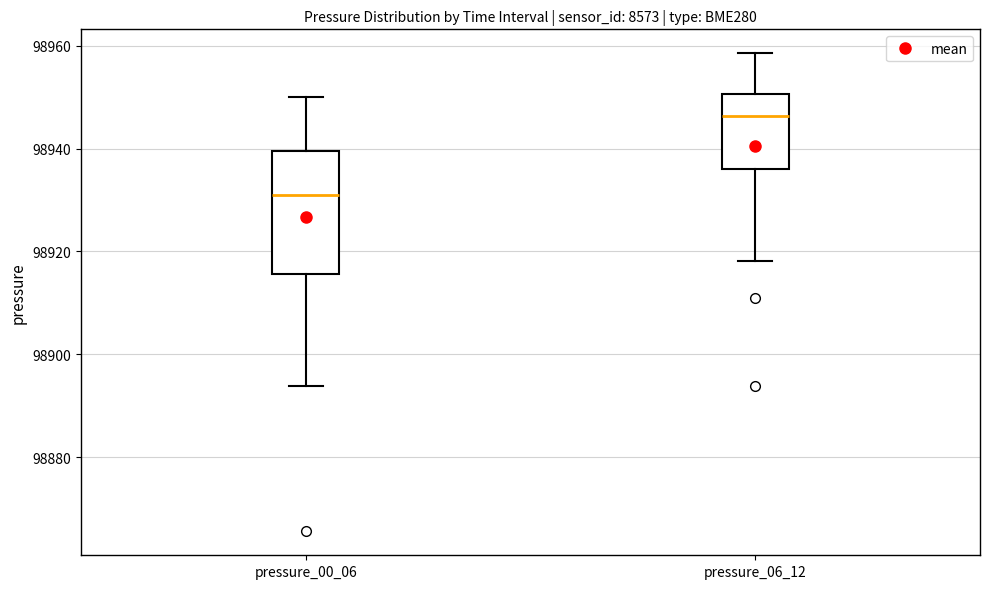

Reading left to right, transcribe this box plot: for each box, give where its median line is, the range the box spans, and where its two whiskers end, as read against the y-axis. The values are not printed on the chart, so give them approximately, as read against the axis.

pressure_00_06: median 98932, box 98916 to 98940, whiskers 98894 to 98950
pressure_06_12: median 98946, box 98936 to 98950, whiskers 98918 to 98958